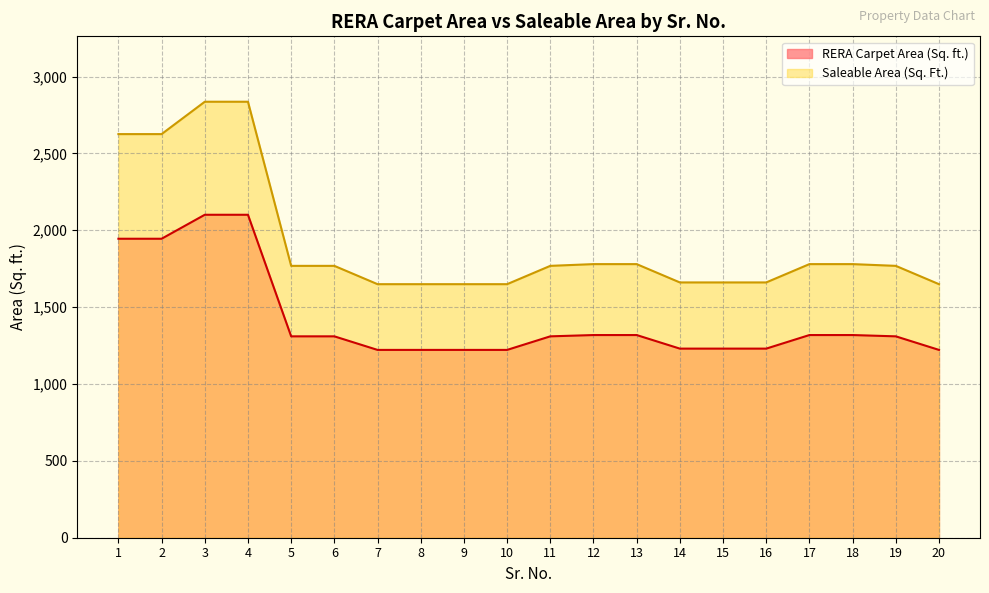

Does the chart have visible grid lines?

Yes